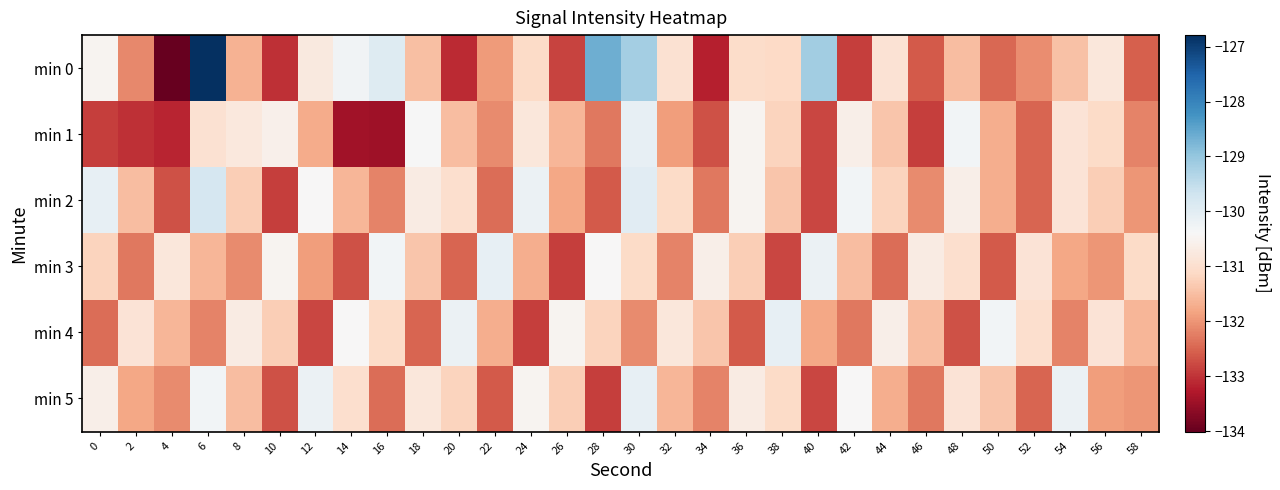

Which series has the largest total across all categories?

min 0